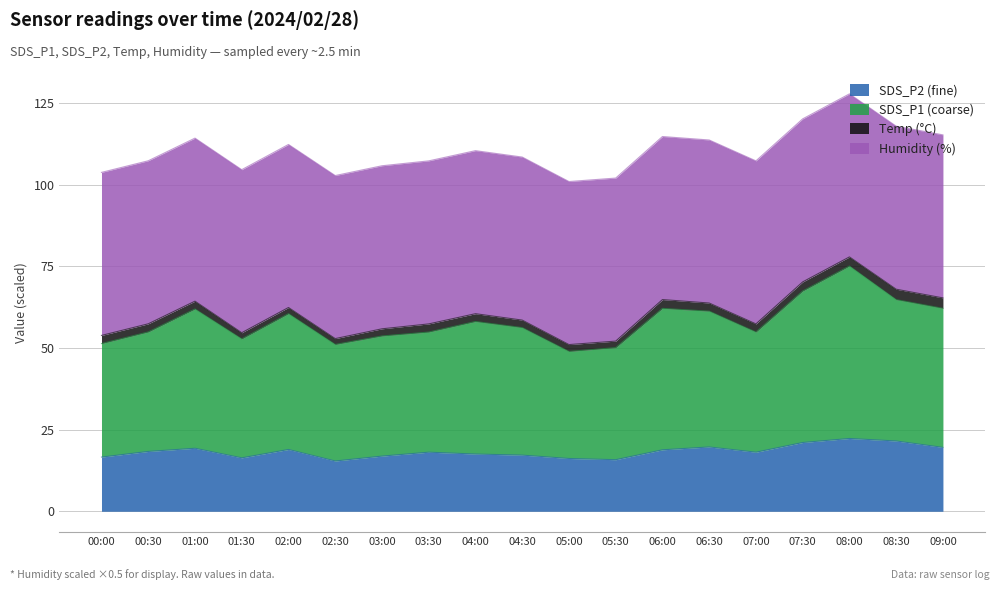

What is the label of the 14th point from the right?

02:30